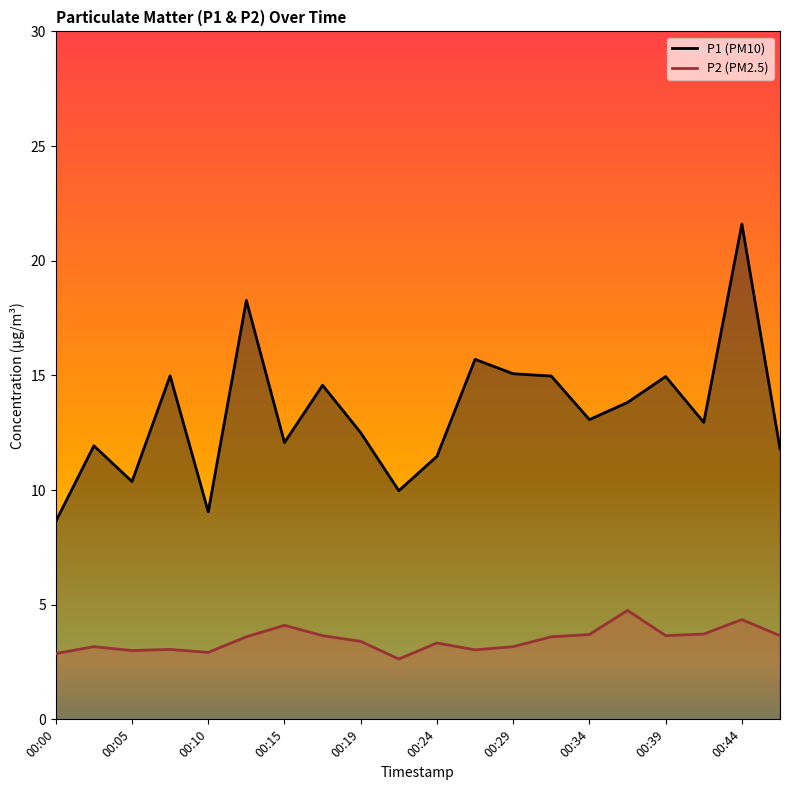

How many data points in P2 are less than 3?

3